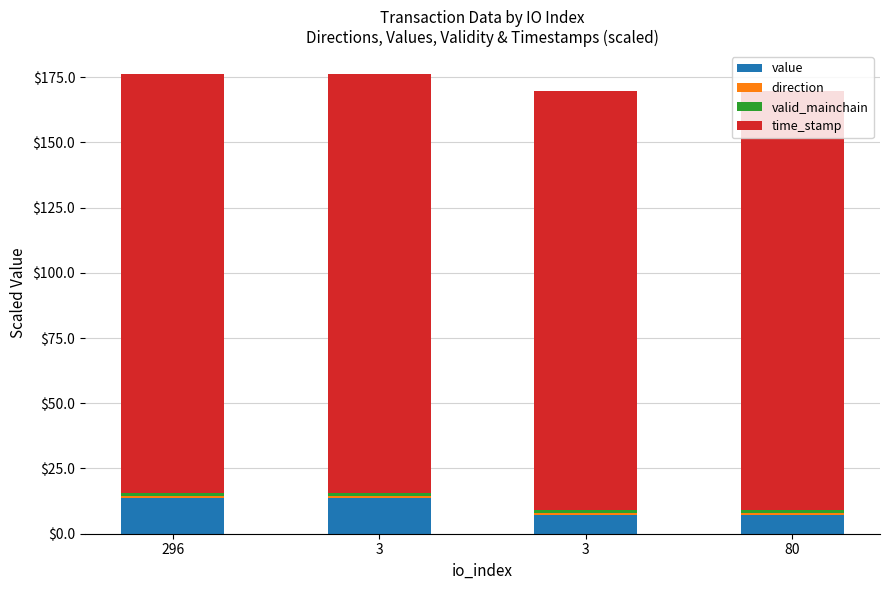

Rank the series at 3 from lowest to highest value.

direction, valid_mainchain, value, time_stamp